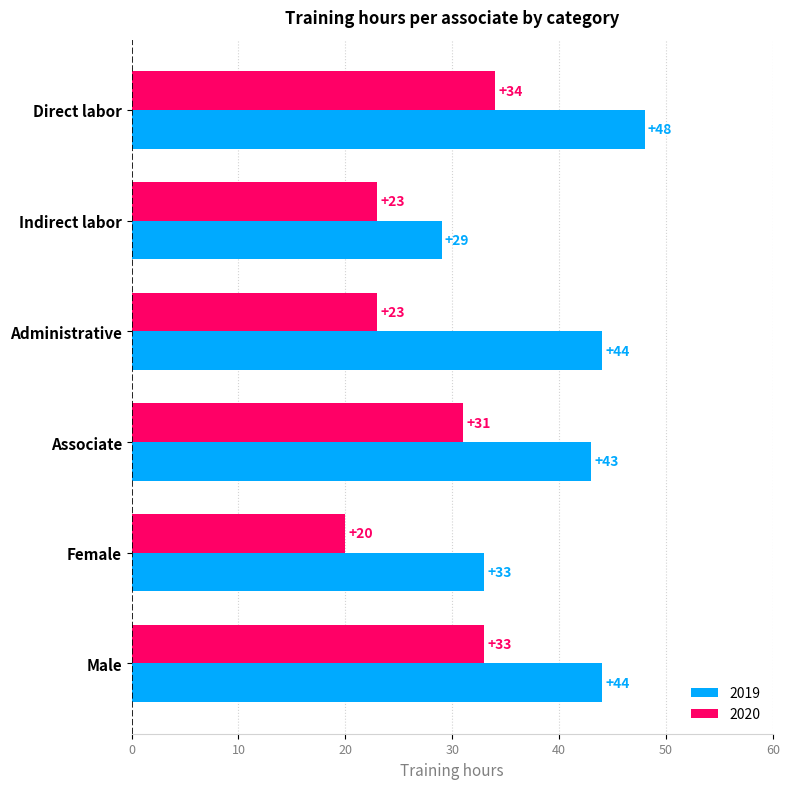

What value does the 2019 series have at Male, to the nearest 5?

45